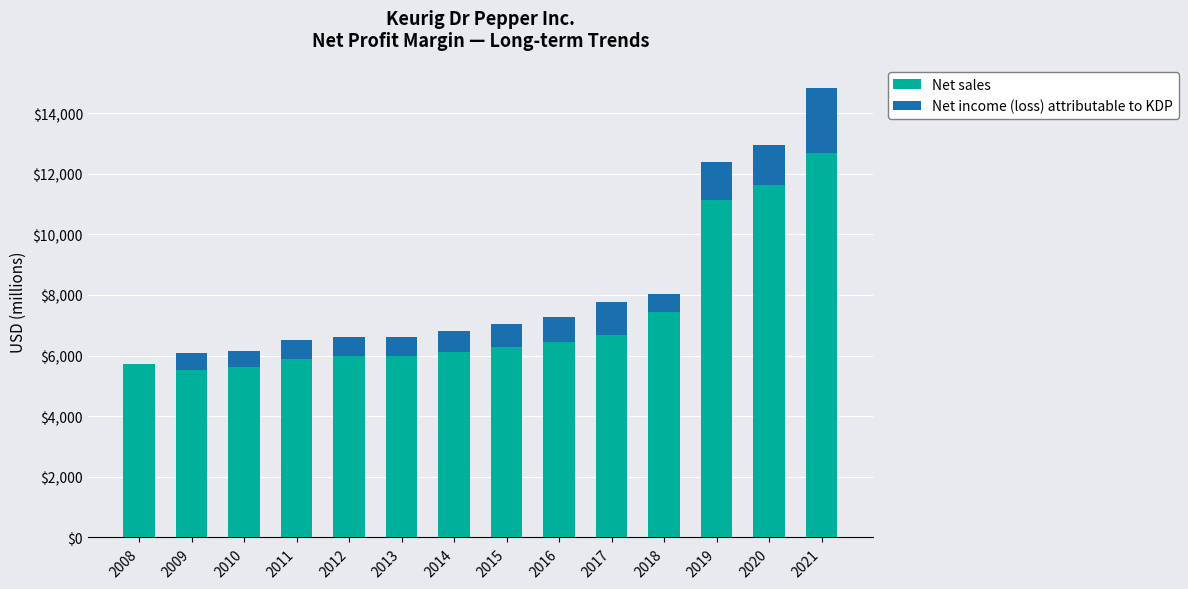

At which category is the sum across all series the highest?

2021